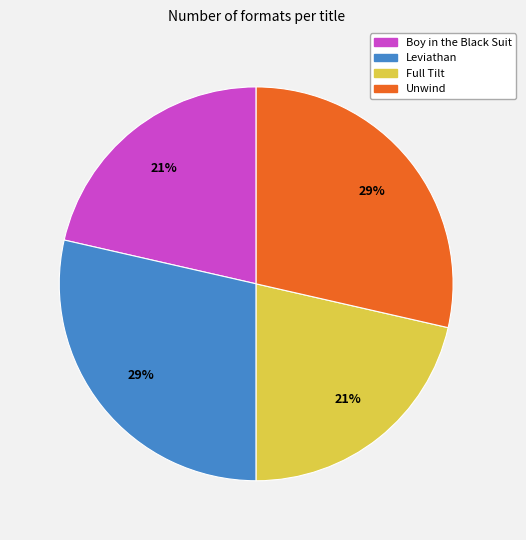

To the nearest percent, what portion does Boy in the Black Suit represent?

21%